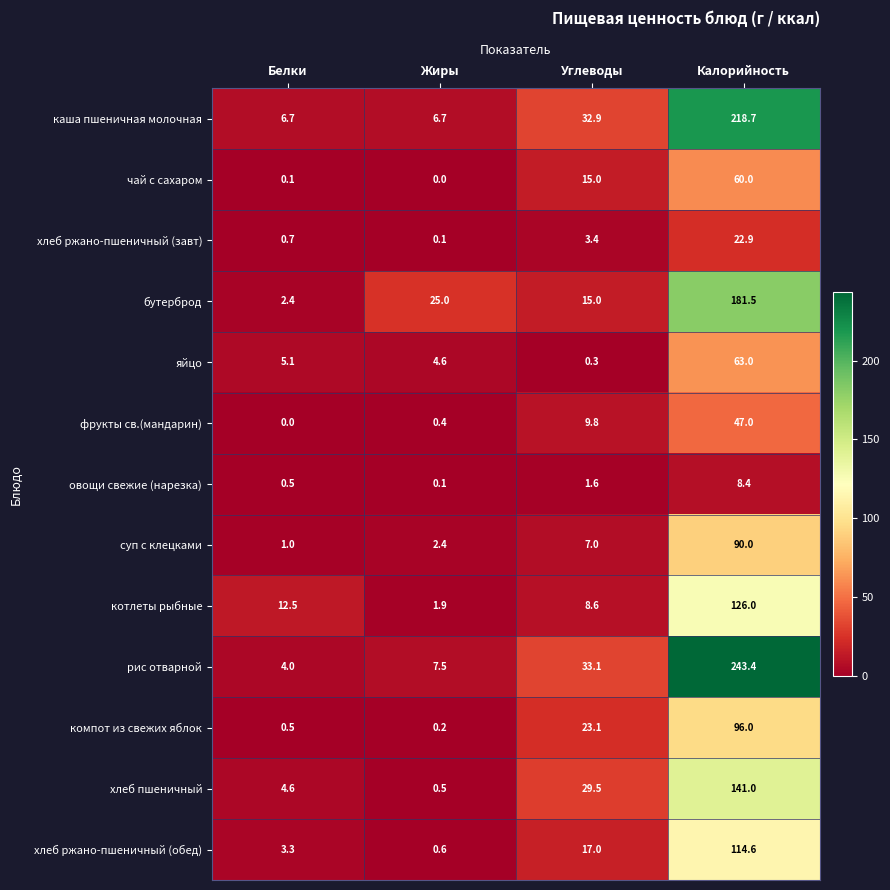

Which series has the largest total across all categories?

рис отварной